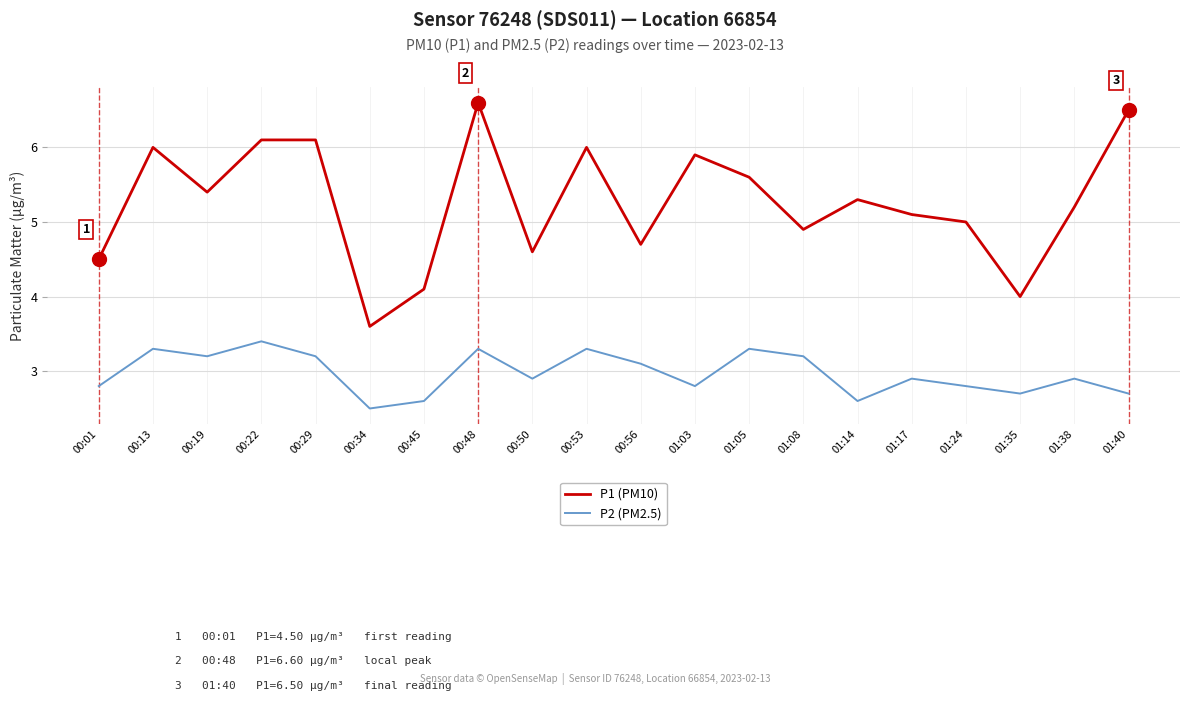

How many lines are shown in the chart?

2